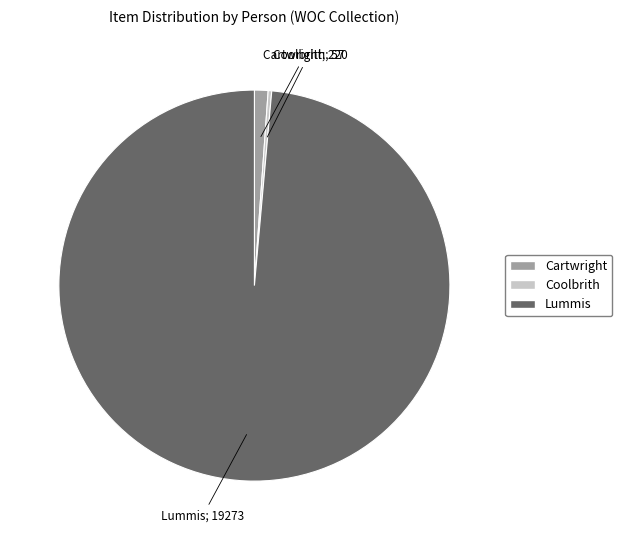

Does any single category account for the majority?

Yes